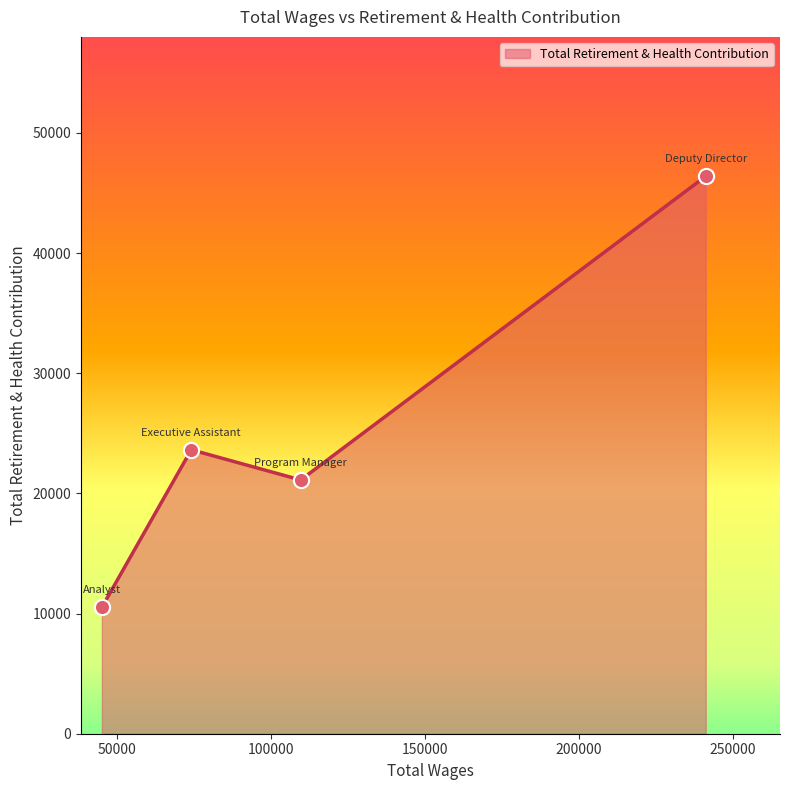

What is the difference between the second highest and second lowest values?

2512